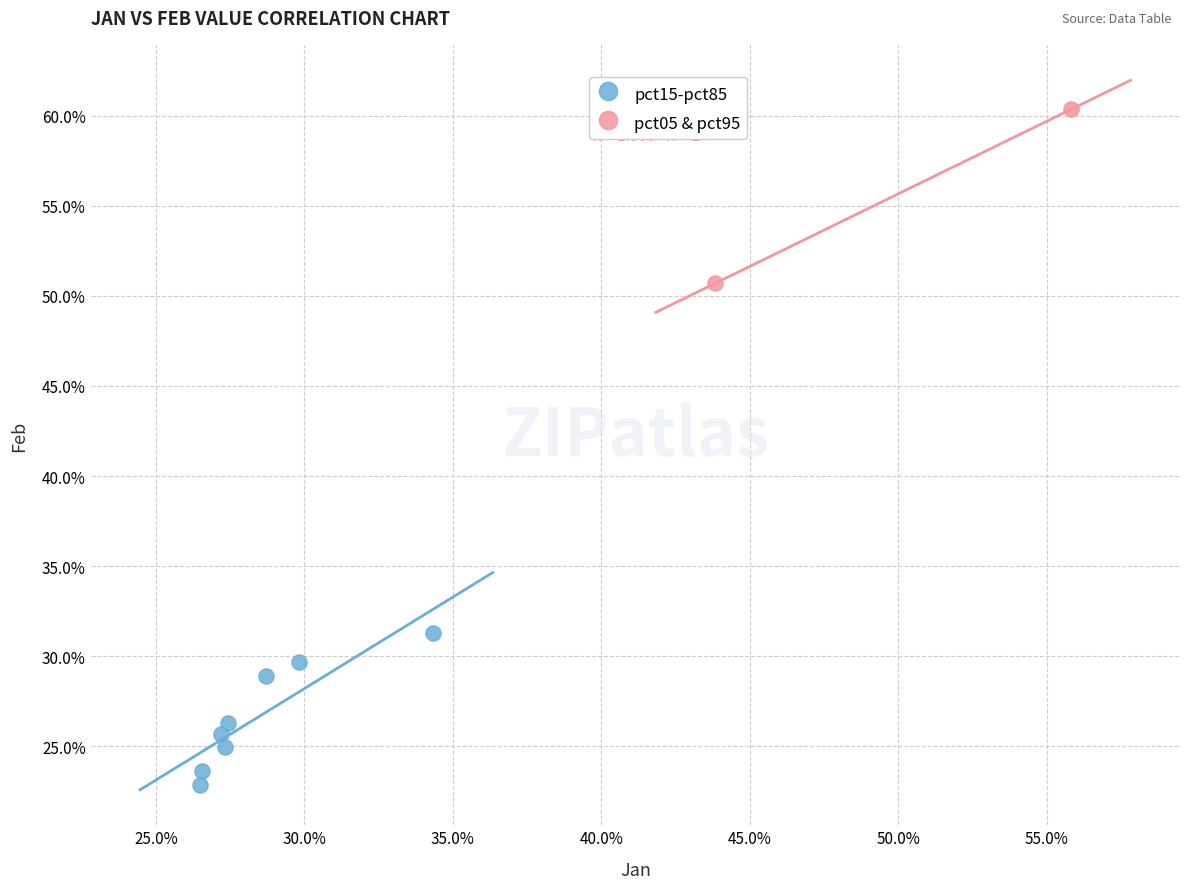

What are all the series names shown in the legend?

pct15-pct85, pct05 & pct95